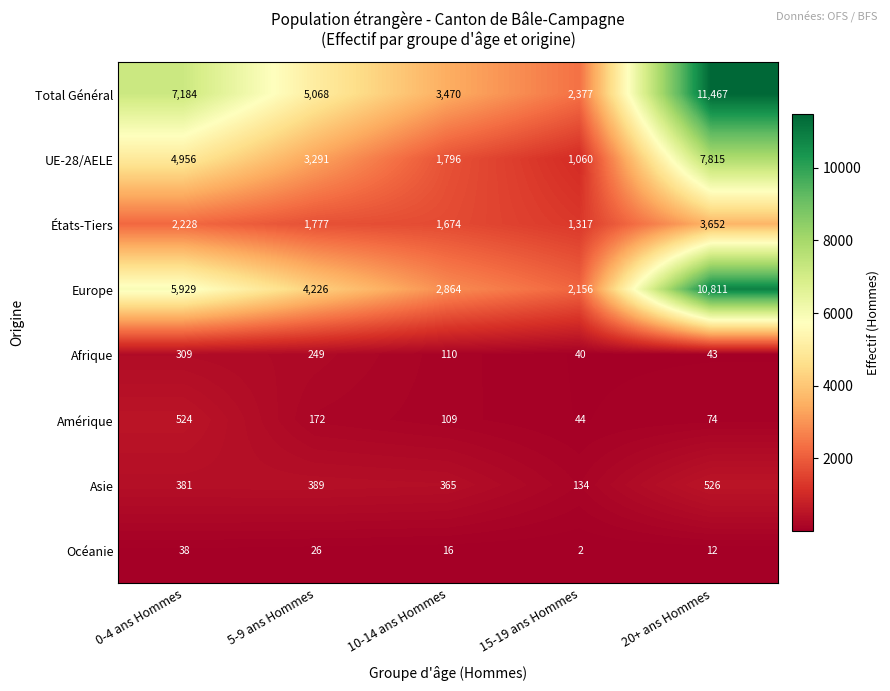

What is the spread (max minus min) of values at 15-19 ans Hommes?

2375